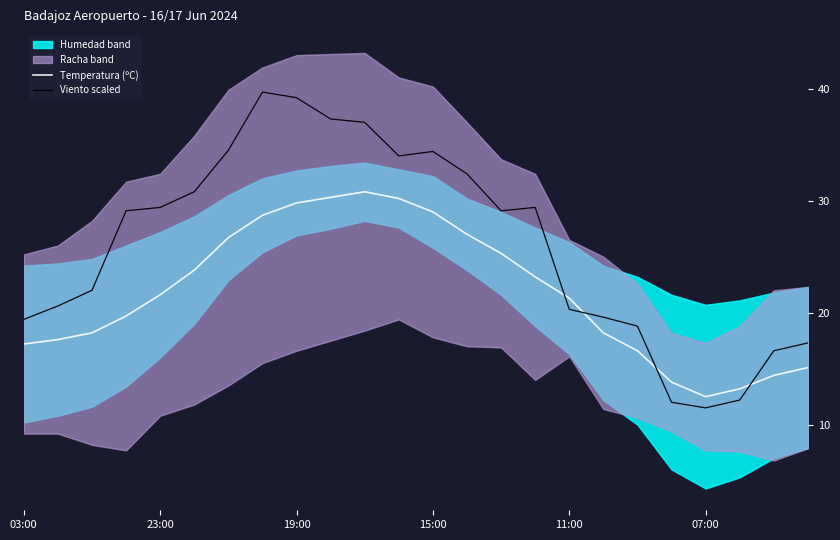

What is the lowest value of the Viento scaled series?

11.5